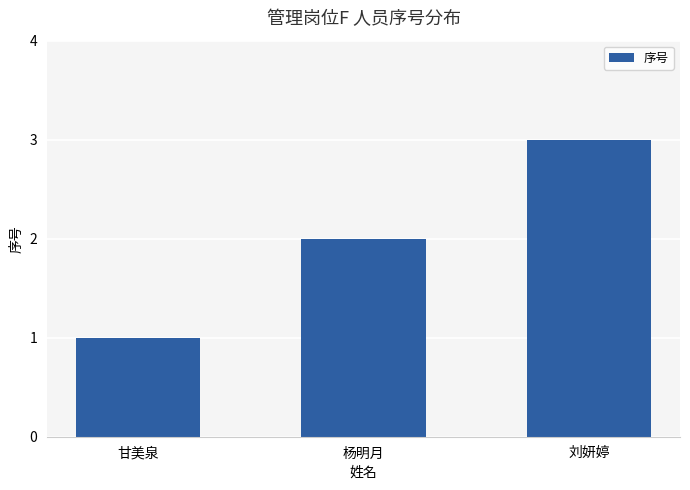

Reading right to left, transcribe all the data shown in this chart.

刘妍婷=3	杨明月=2	甘美泉=1